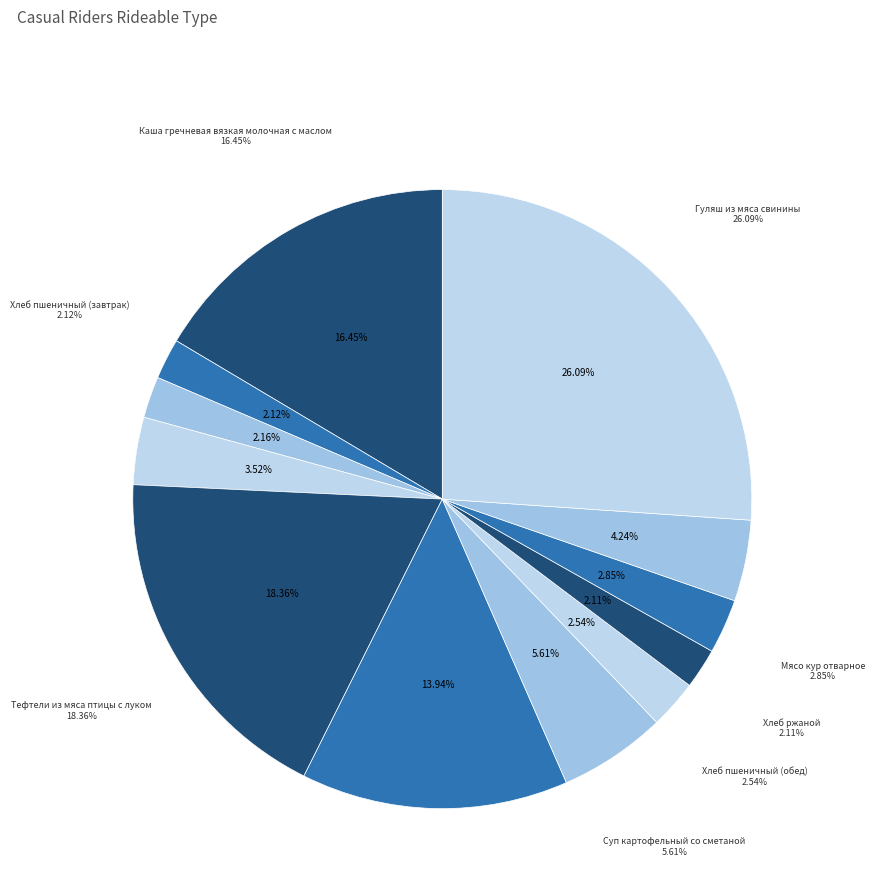

Which slice is the smallest?

Хлеб ржаной